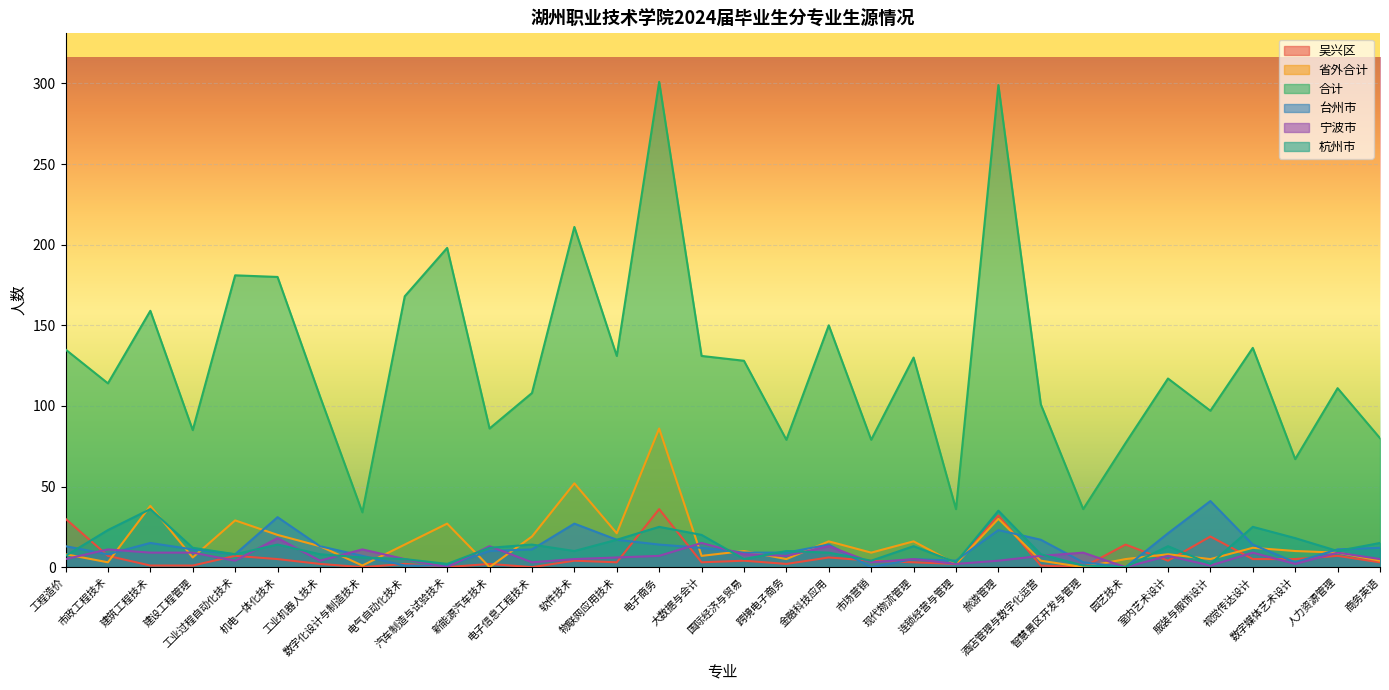

Is it true that 吴兴区 equals 2 at 跨境电子商务?

True